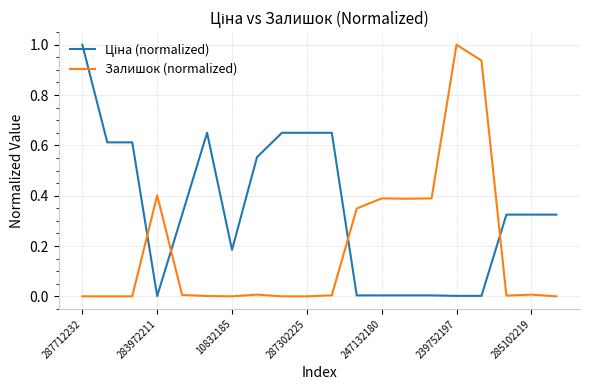

What is the greatest value displayed?

1.0